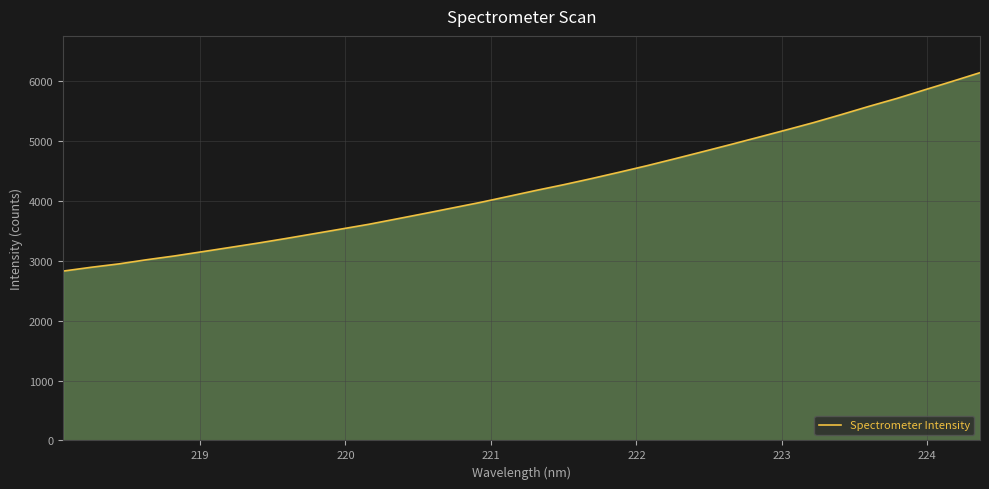

What is the greatest value displayed?

6140.1